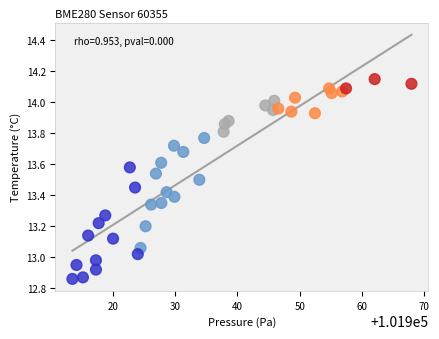

What is the range of X values (max minus min)?

54.4